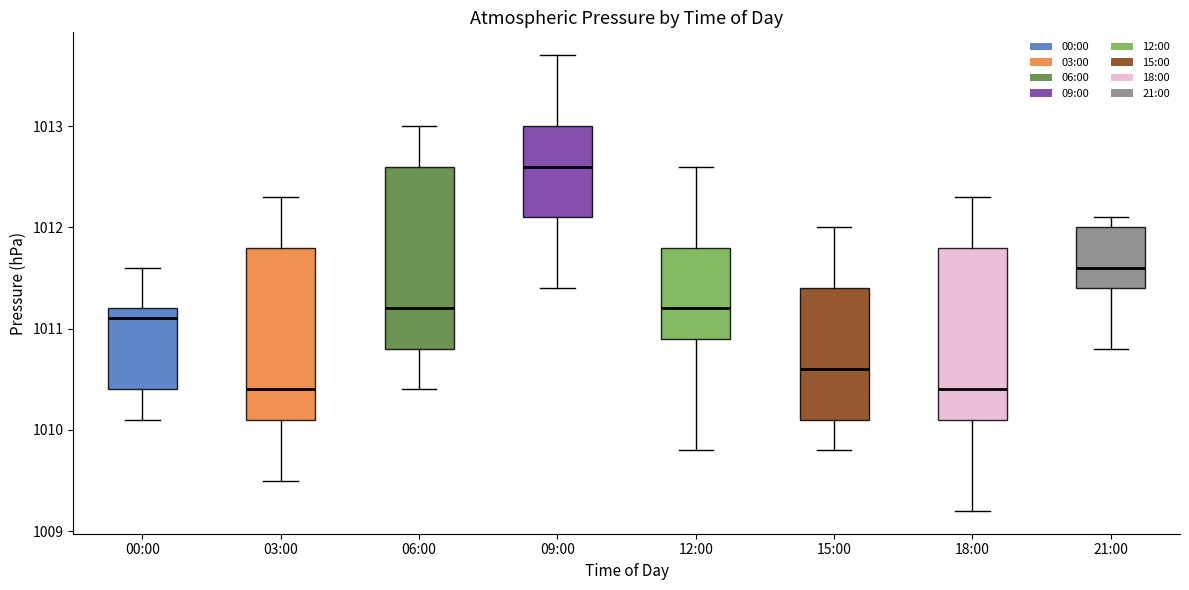

Reading left to right, read every box against the y-axis: the position of its median line, the range the box covers, and the ends of its whiskers. The values are not printed on the chart, so give them approximately, as read against the axis.

00:00: median 1011.1, box 1010.4 to 1011.2, whiskers 1010.1 to 1011.6
03:00: median 1010.4, box 1010.1 to 1011.8, whiskers 1009.5 to 1012.3
06:00: median 1011.2, box 1010.8 to 1012.6, whiskers 1010.4 to 1013.0
09:00: median 1012.6, box 1012.1 to 1013.0, whiskers 1011.4 to 1013.7
12:00: median 1011.2, box 1010.9 to 1011.8, whiskers 1009.8 to 1012.6
15:00: median 1010.6, box 1010.1 to 1011.4, whiskers 1009.8 to 1012.0
18:00: median 1010.4, box 1010.1 to 1011.8, whiskers 1009.2 to 1012.3
21:00: median 1011.6, box 1011.4 to 1012.0, whiskers 1010.8 to 1012.1